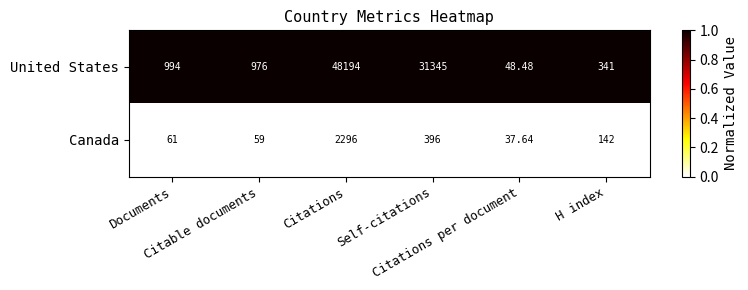

Which series has the widest spread of values?

United States